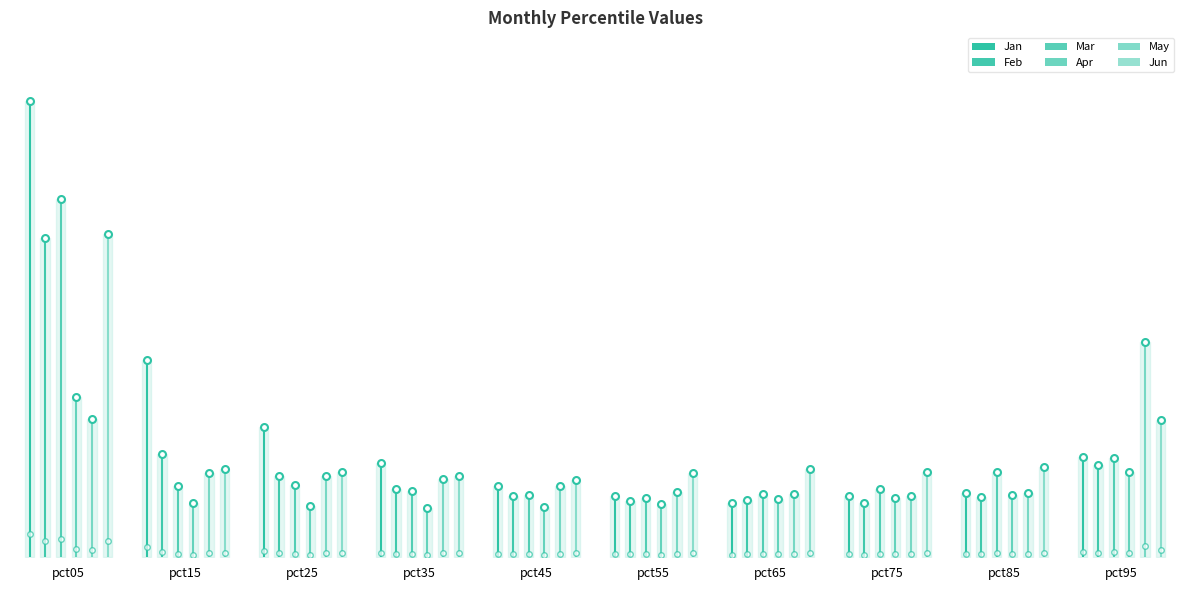

What is the average value of the Feb series?

0.8